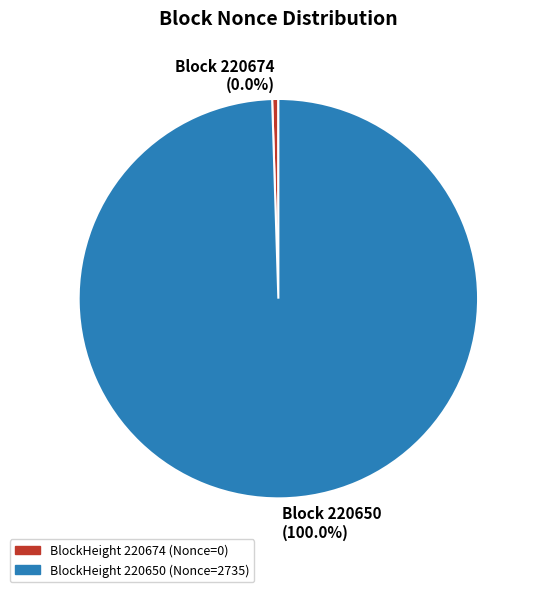

Does any single category account for the majority?

Yes